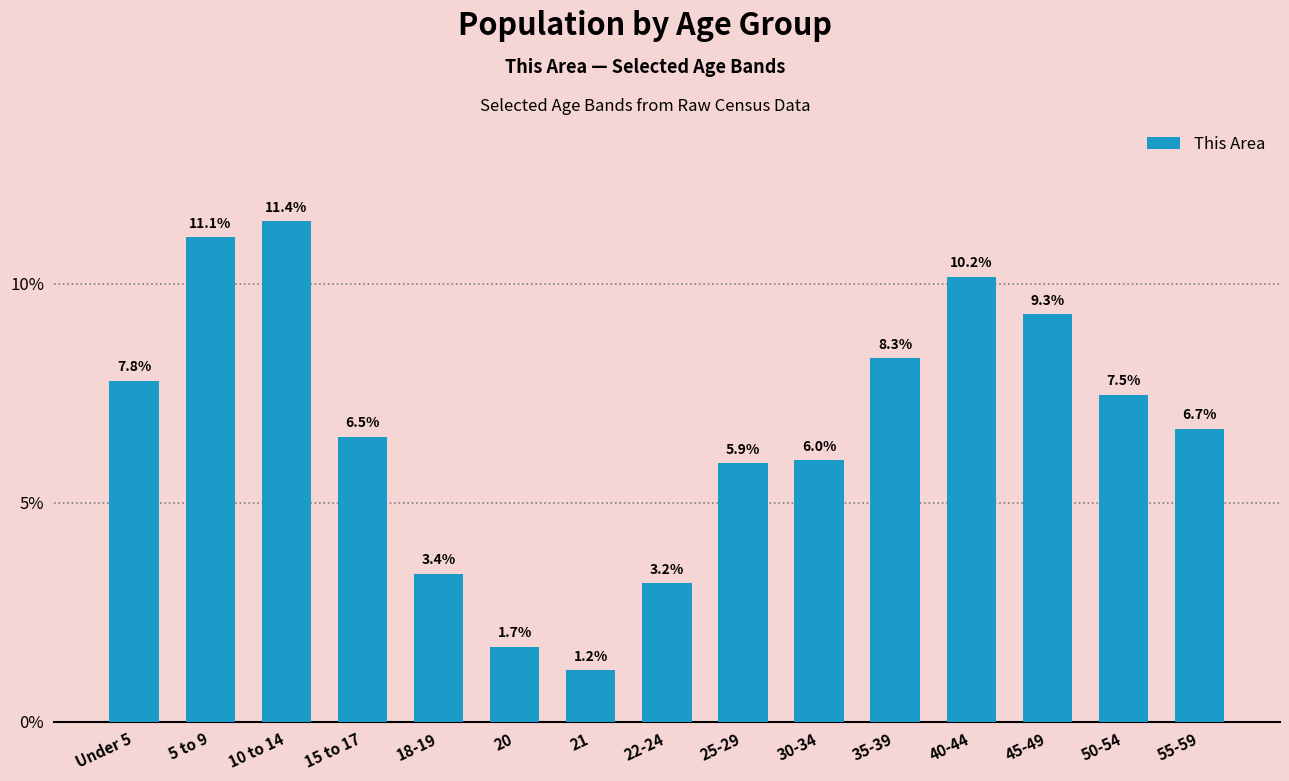

Rank the categories by value from highest to lowest.

10 to 14, 5 to 9, 40-44, 45-49, 35-39, Under 5, 50-54, 55-59, 15 to 17, 30-34, 25-29, 18-19, 22-24, 20, 21